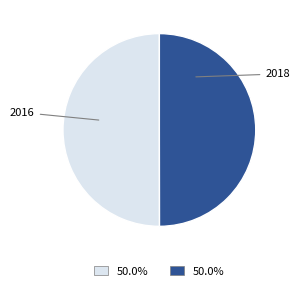

Count the number of slices in the pie.

2